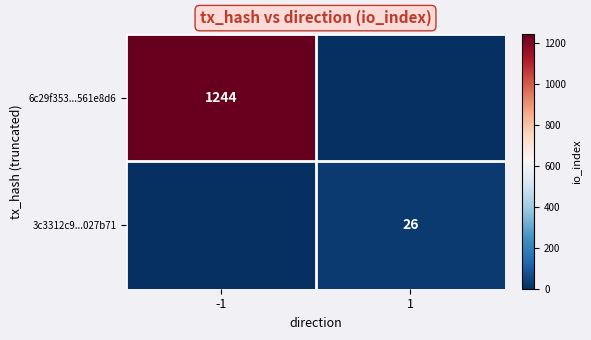

Is the value of 3c3312c9...027b71 at 1 greater than the value of 6c29f353...561e8d6 at -1?

No